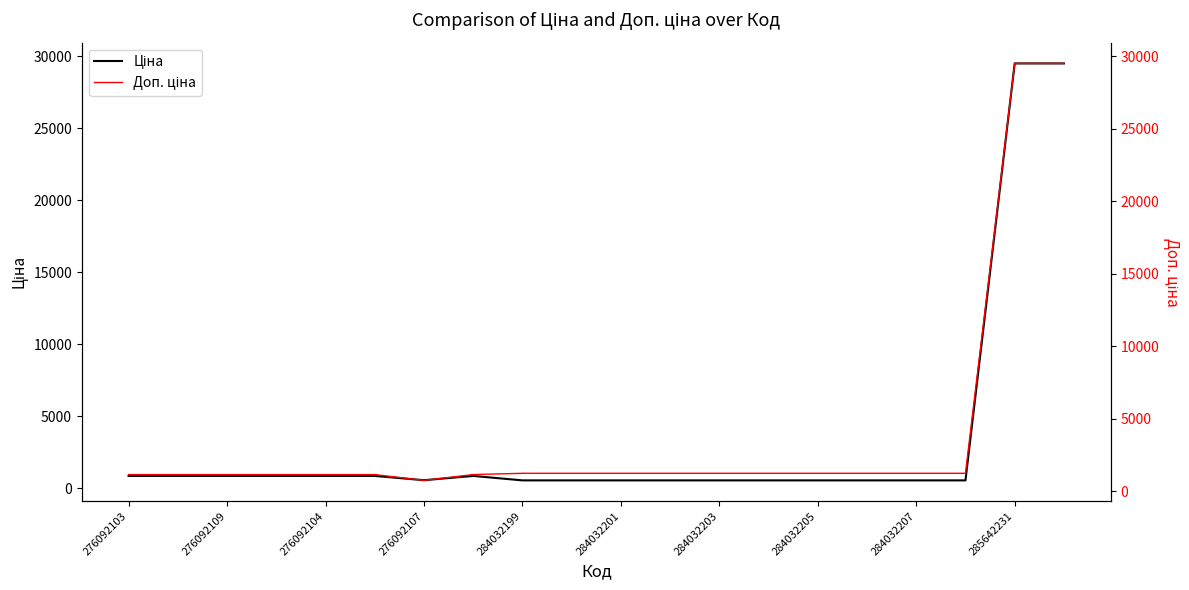

List the series in order of their peak value, lowest first.

Ціна, Доп. ціна